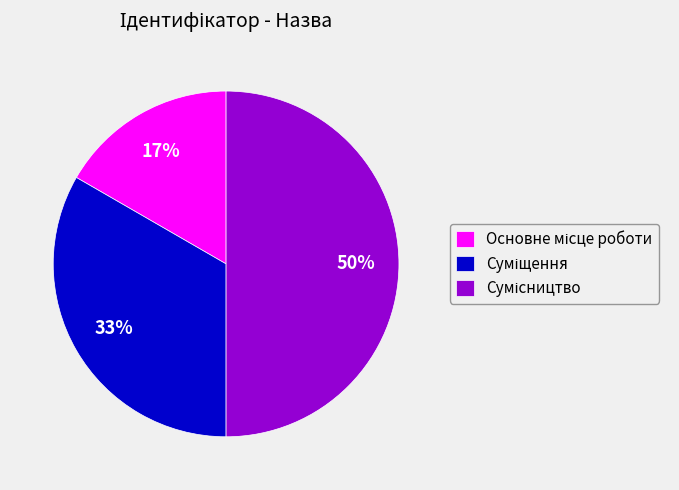

To the nearest percent, what is the difference between the largest and smallest slice percentages?

33%